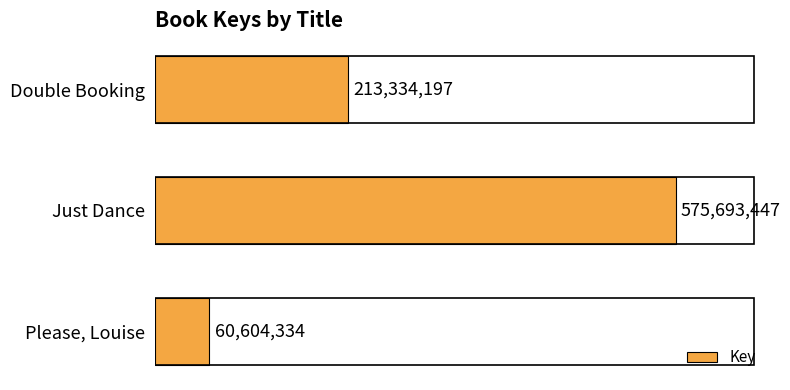

At which label is the value closest to 318148890?

Double Booking